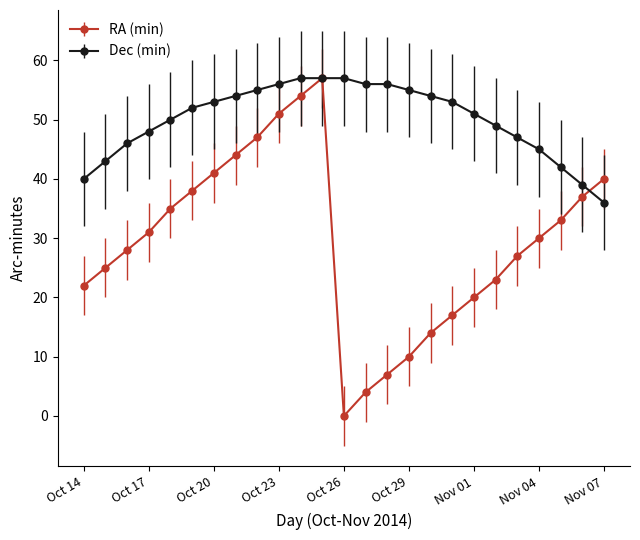

Rank the series by their average value, from highest to lowest.

Dec (min), RA (min)